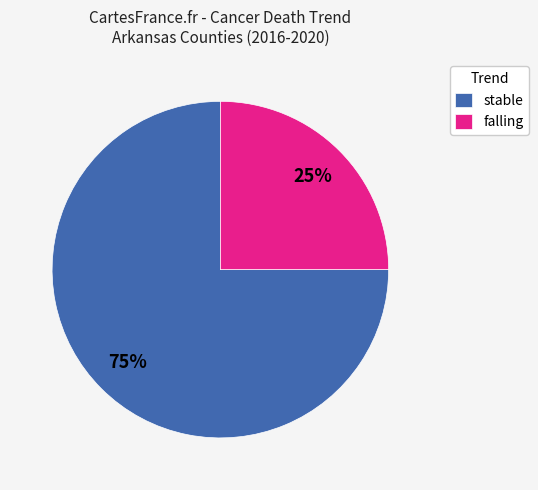

What is the smallest slice in the pie chart?

falling